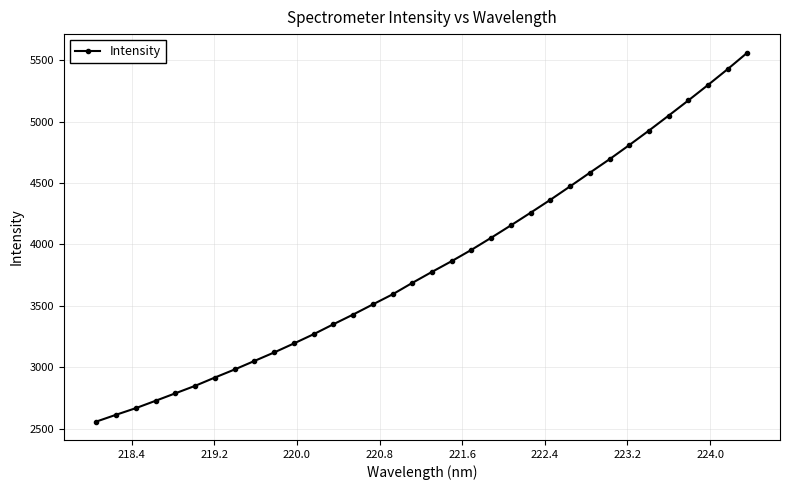

What is the sum of all values?

130721.4